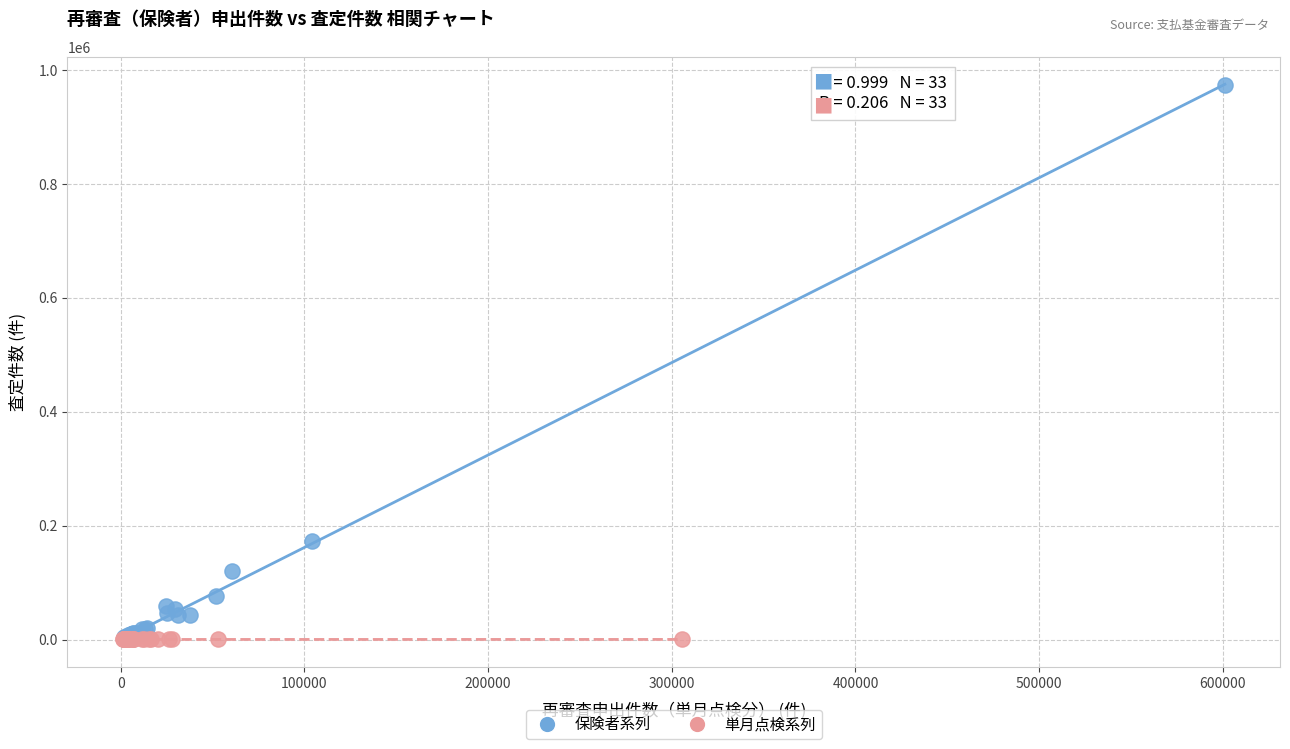

Which series has the widest spread of Y values?

保険者系列